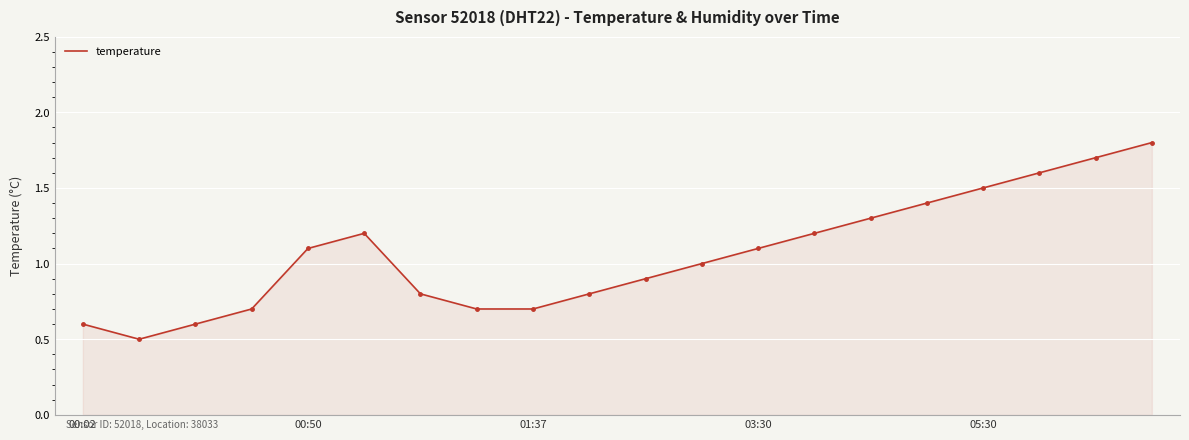

Reading left to right, extract all data points from this chart.

0.6	0.5	0.6	0.7	1.1	1.2	0.8	0.7	0.7	0.8	0.9	1.0	1.1	1.2	1.3	1.4	1.5	1.6	1.7	1.8